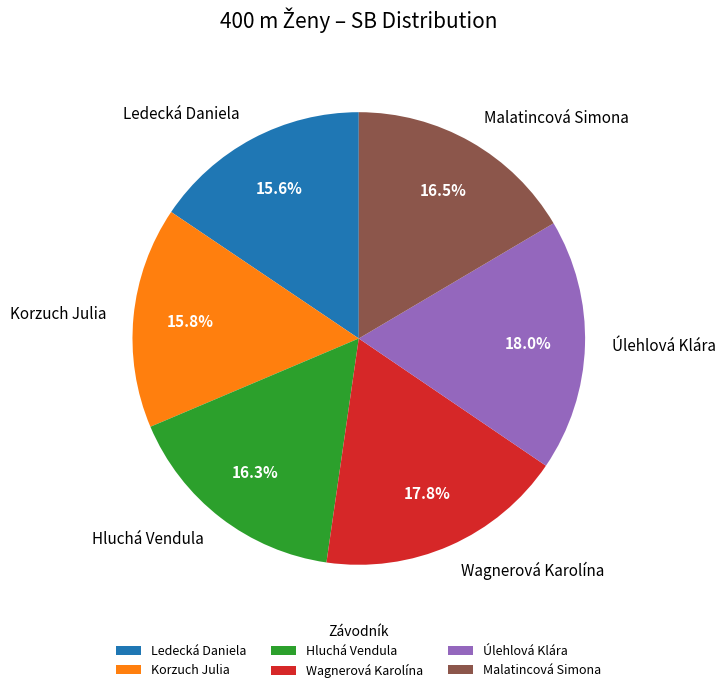

How many segments does this pie chart have?

6